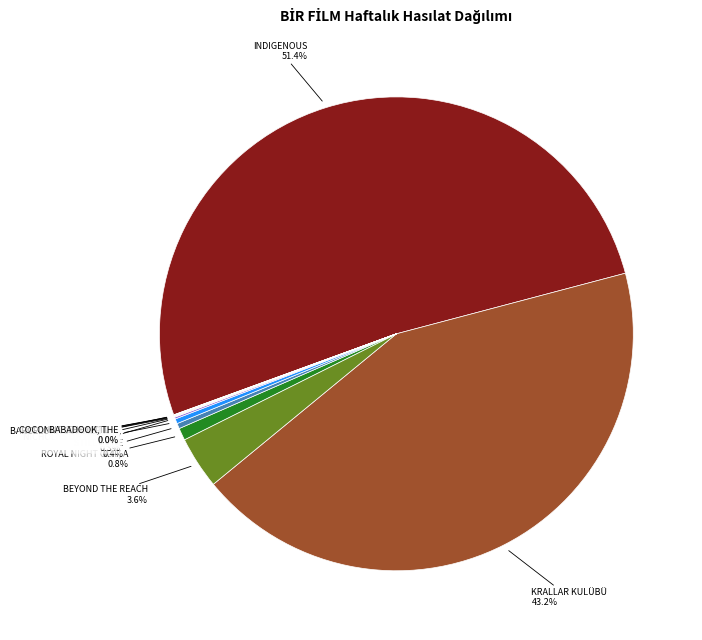

Does any single category account for the majority?

Yes